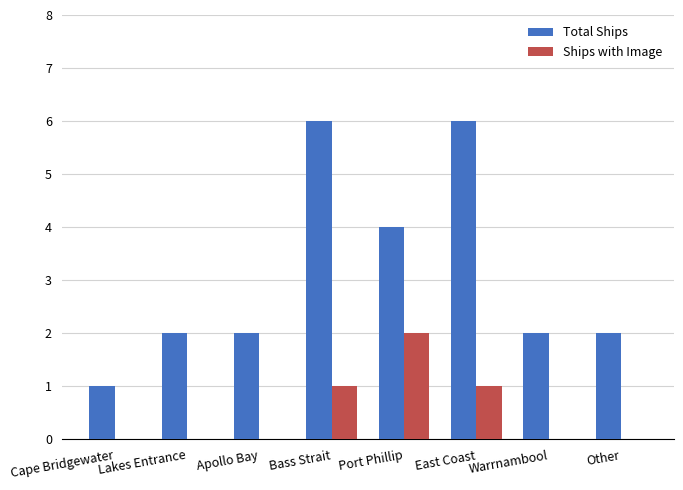

The Total Ships series shows 2 at Cape Bridgewater. True or false?

False